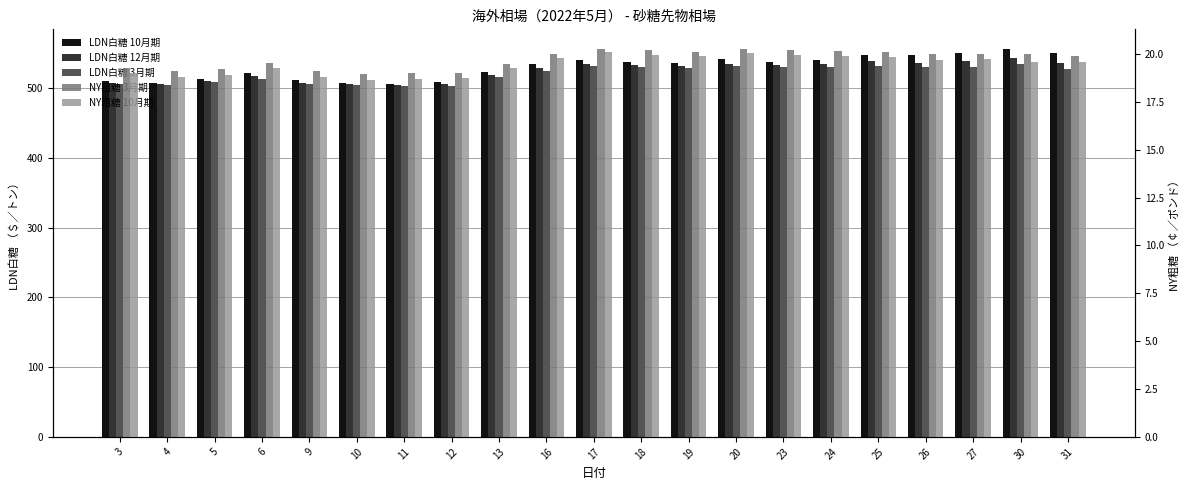

Is the value of LDN白糖 12月期 at 17 greater than the value of LDN白糖 10月期 at 4?

Yes